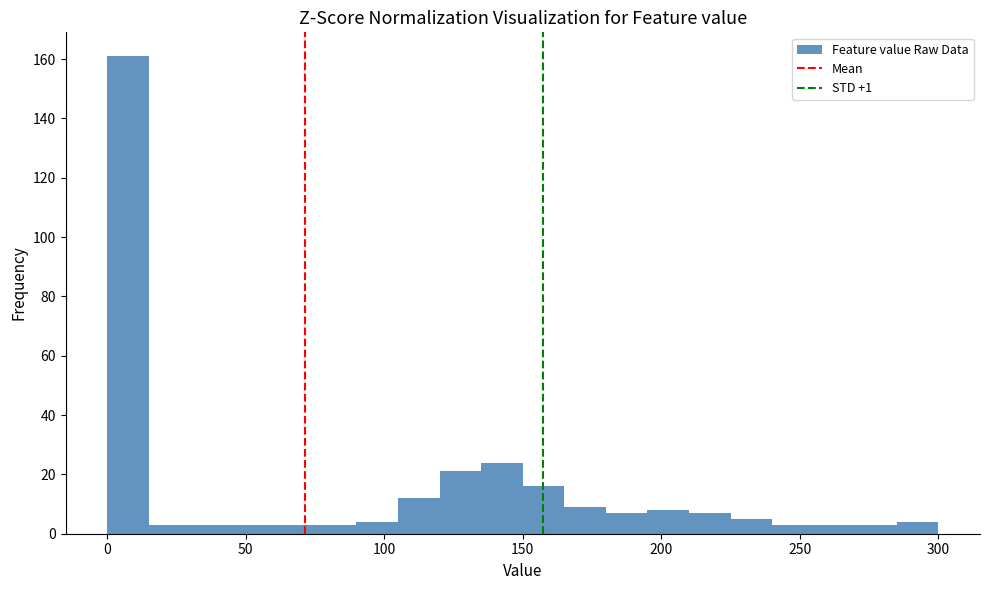

Read against the x-axis, roughly where is the centre of the tallest bar?

10